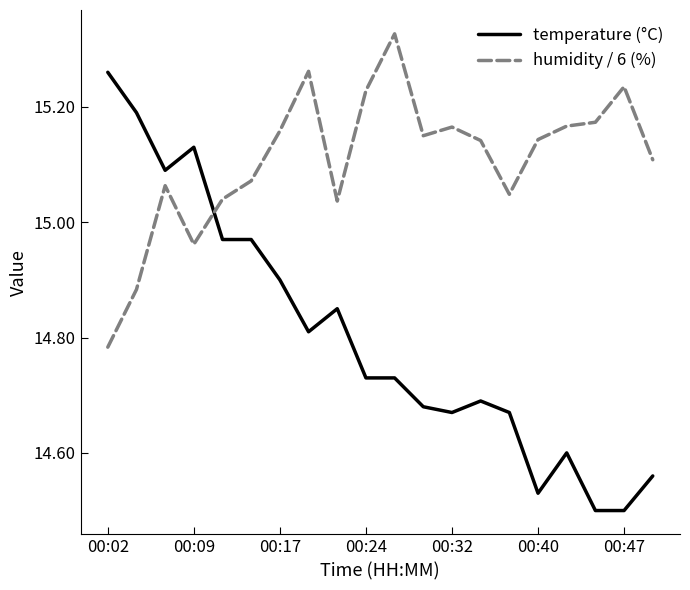

What are all the series names shown in the legend?

temperature (°C), humidity / 6 (%)